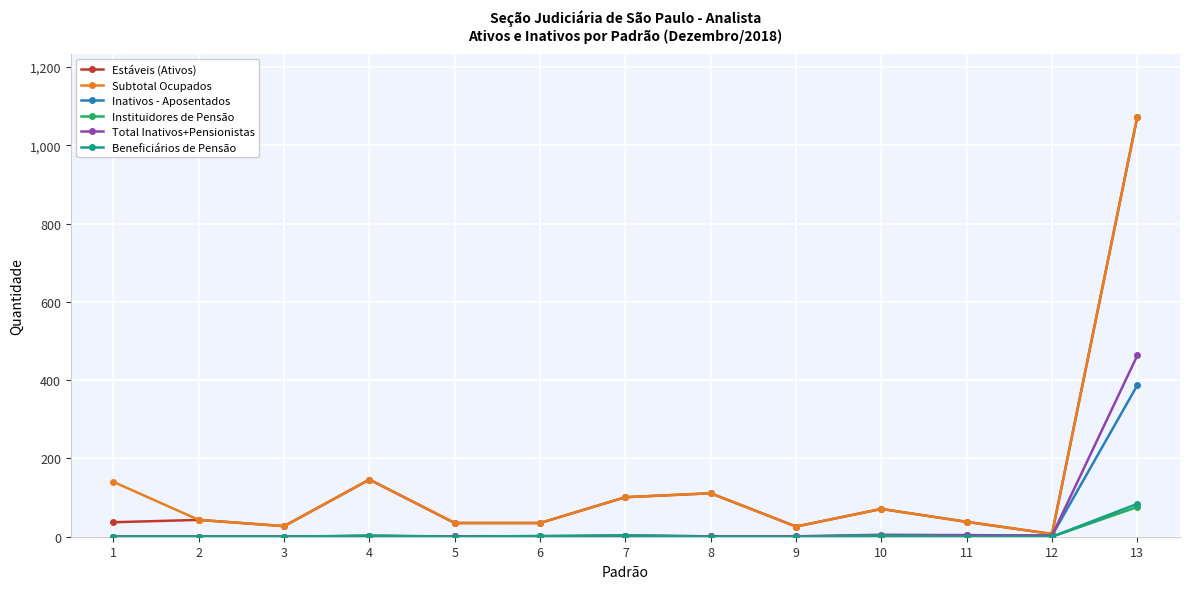

What is the difference between the maximum and minimum values in the Subtotal Ocupados series?

1066